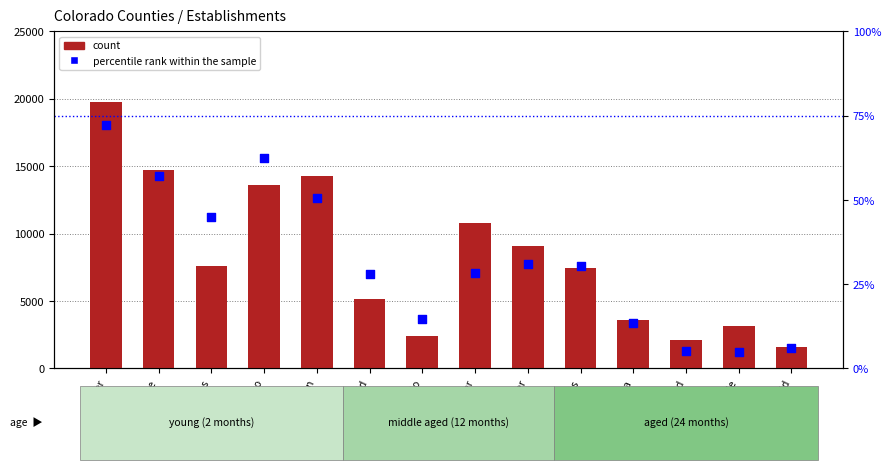

Which series has the widest spread of Y values?

count